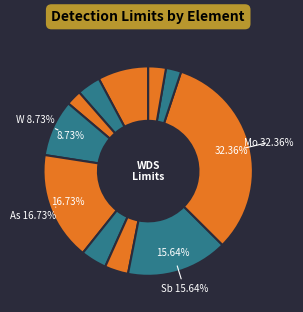

How many slices are in this pie chart?

11